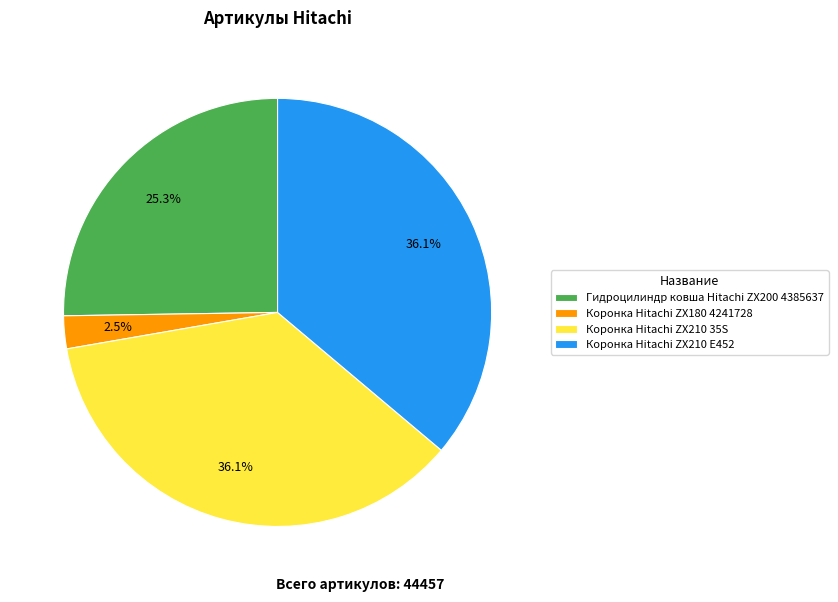

Which has a higher value, Коронка Hitachi ZX210 35S or Гидроцилиндр ковша Hitachi ZX200 4385637?

Коронка Hitachi ZX210 35S